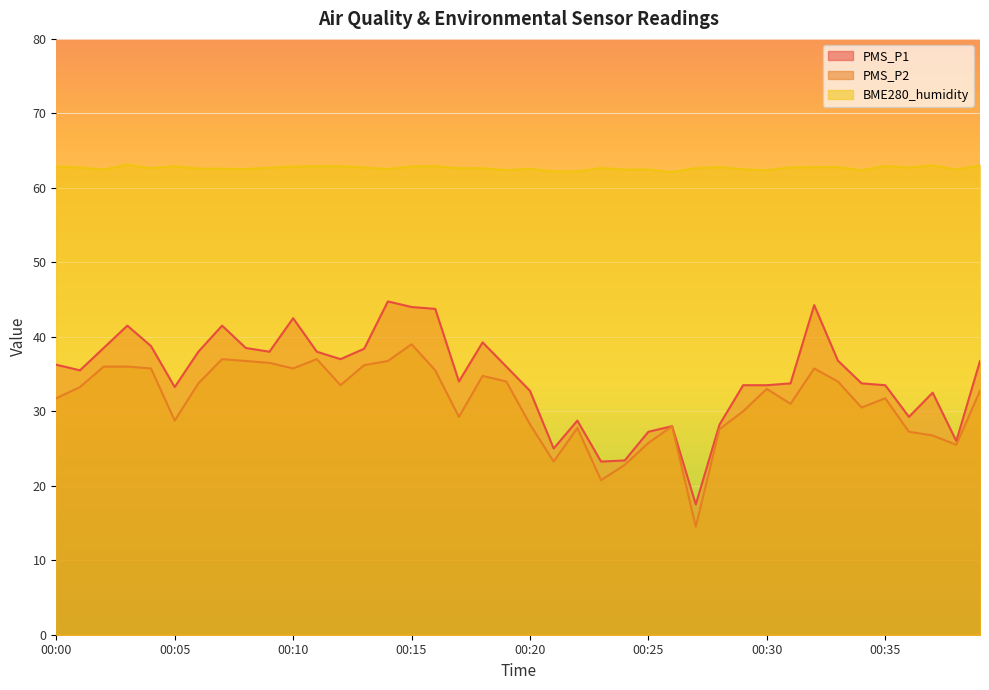

Read the PMS_P1 value at 00:03.

41.5